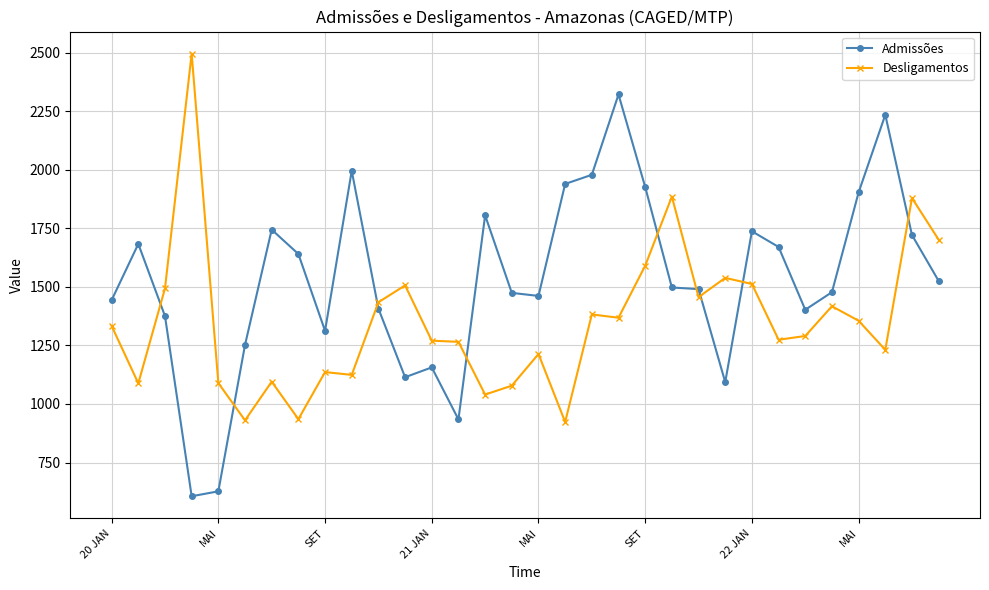

List the series in order of their overall mean, highest first.

Admissões, Desligamentos